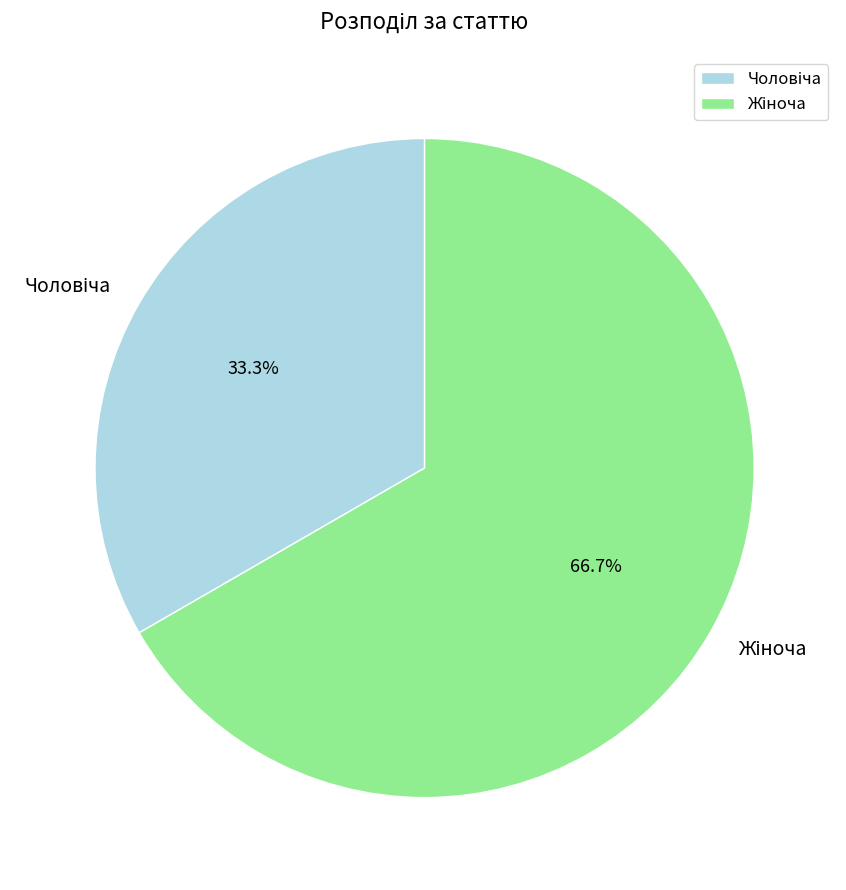

Is there a majority slice in this chart?

Yes